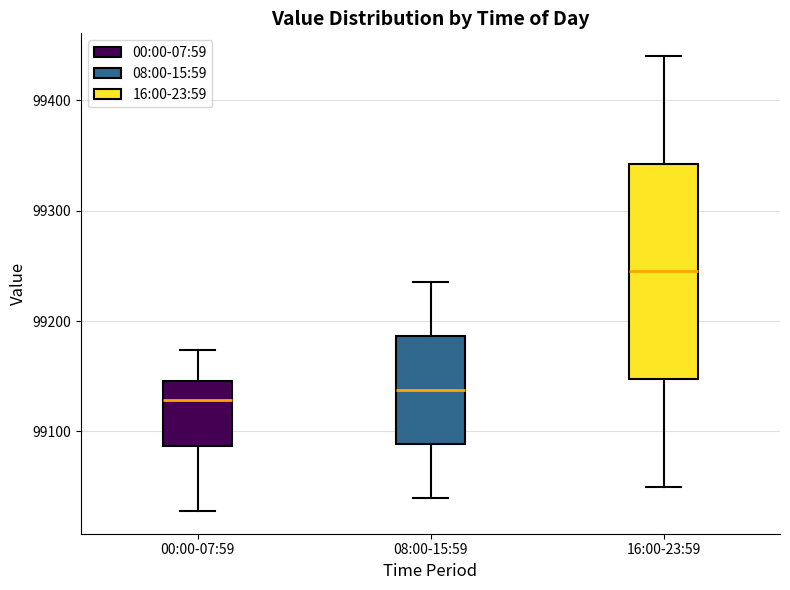

Which box is the tallest, from its lower edge to its upper edge?

16:00-23:59